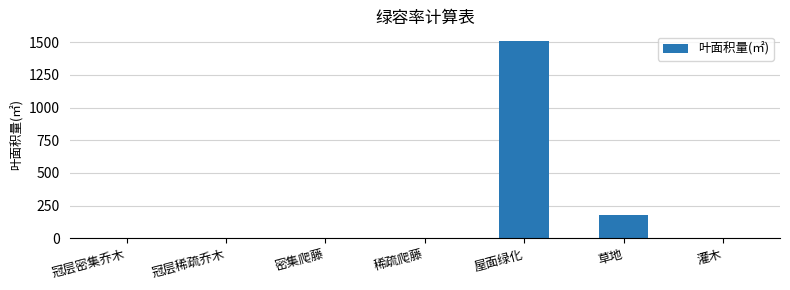

Count the number of data series in this chart.

1